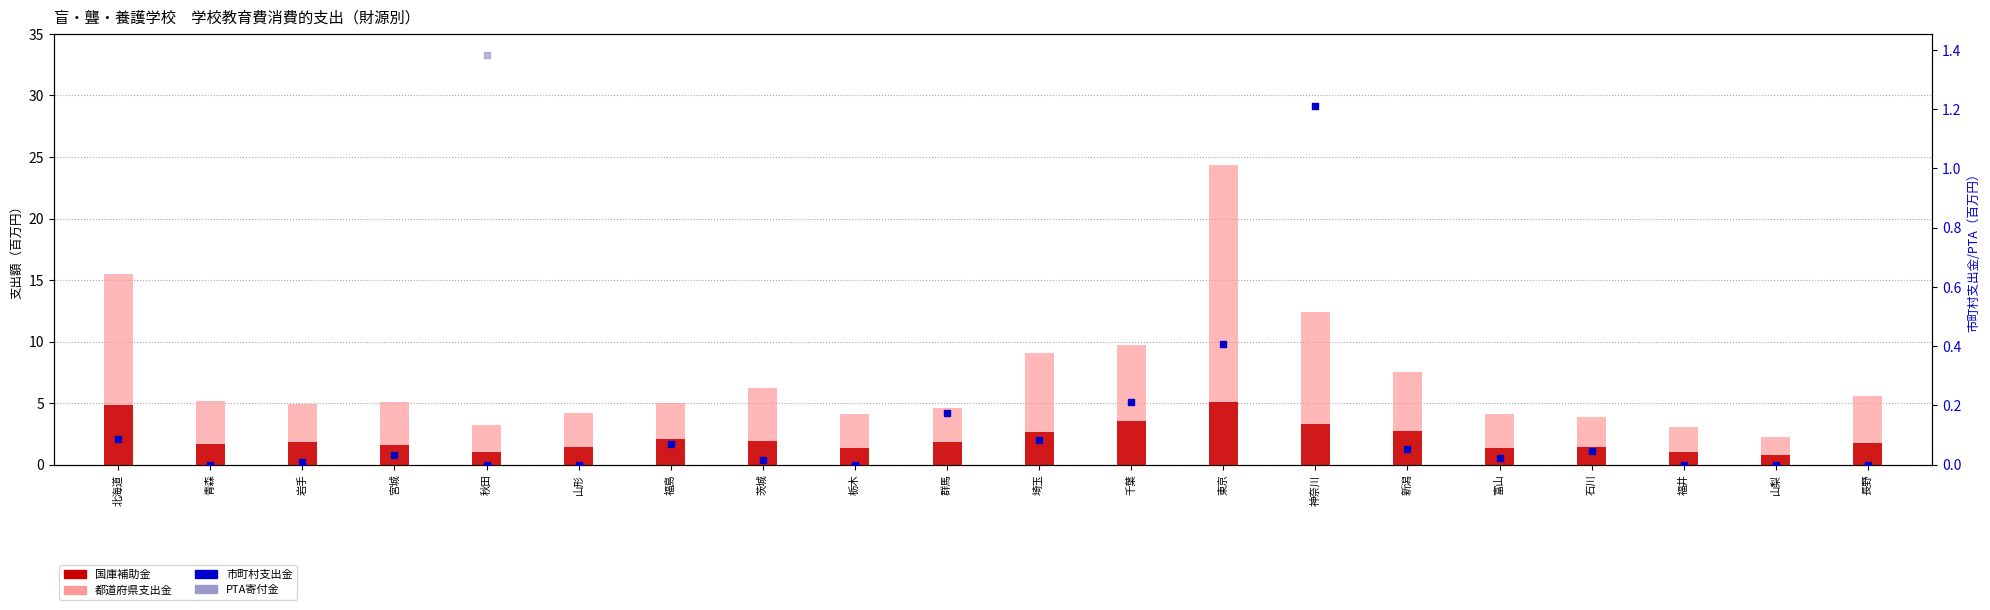

At which category is the sum across all series the highest?

東京